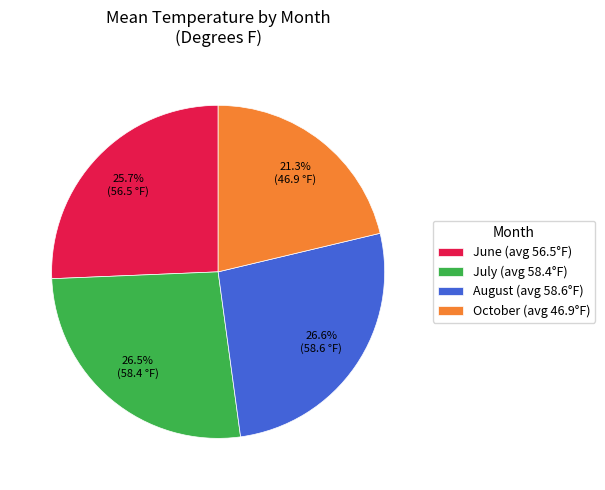

Is there any slice that represents more than half of the pie?

No